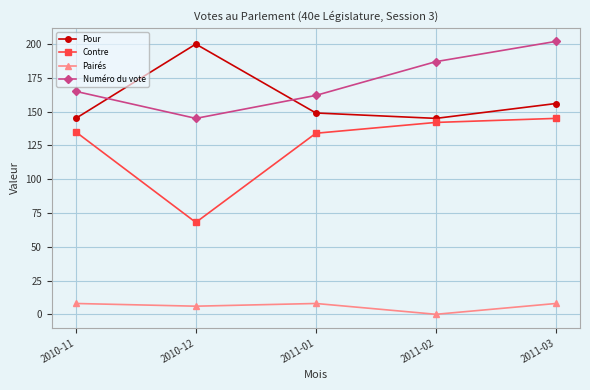

At 2010-11, list the series in order from largest to smallest.

Numéro du vote, Pour, Contre, Pairés